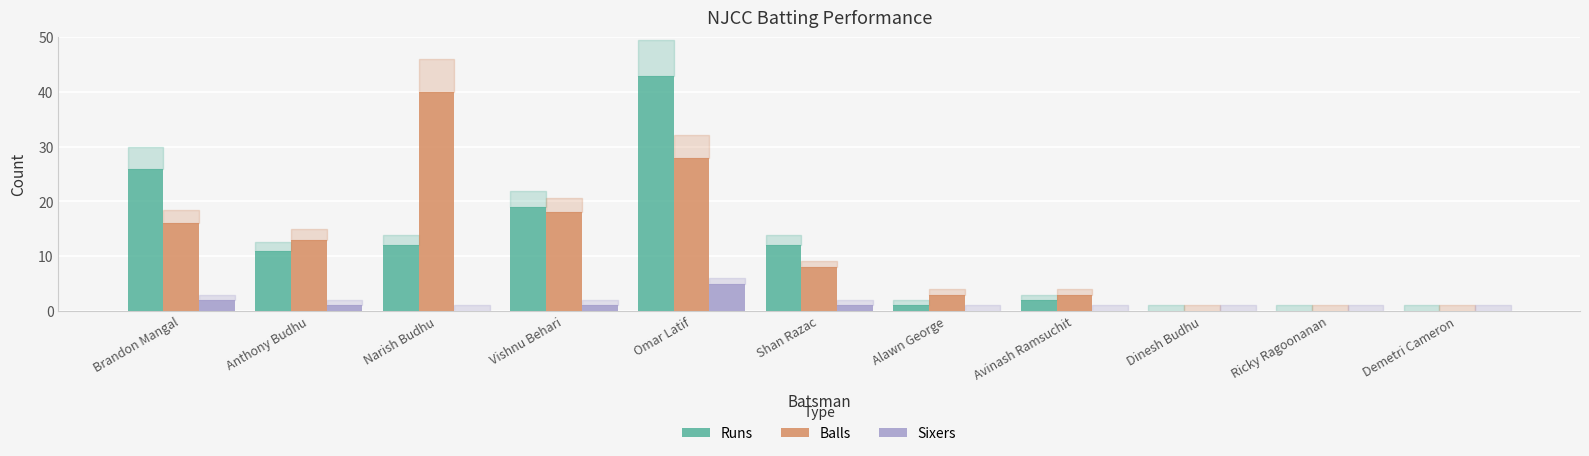

Where is Runs nearest to the value 21?

Vishnu Behari